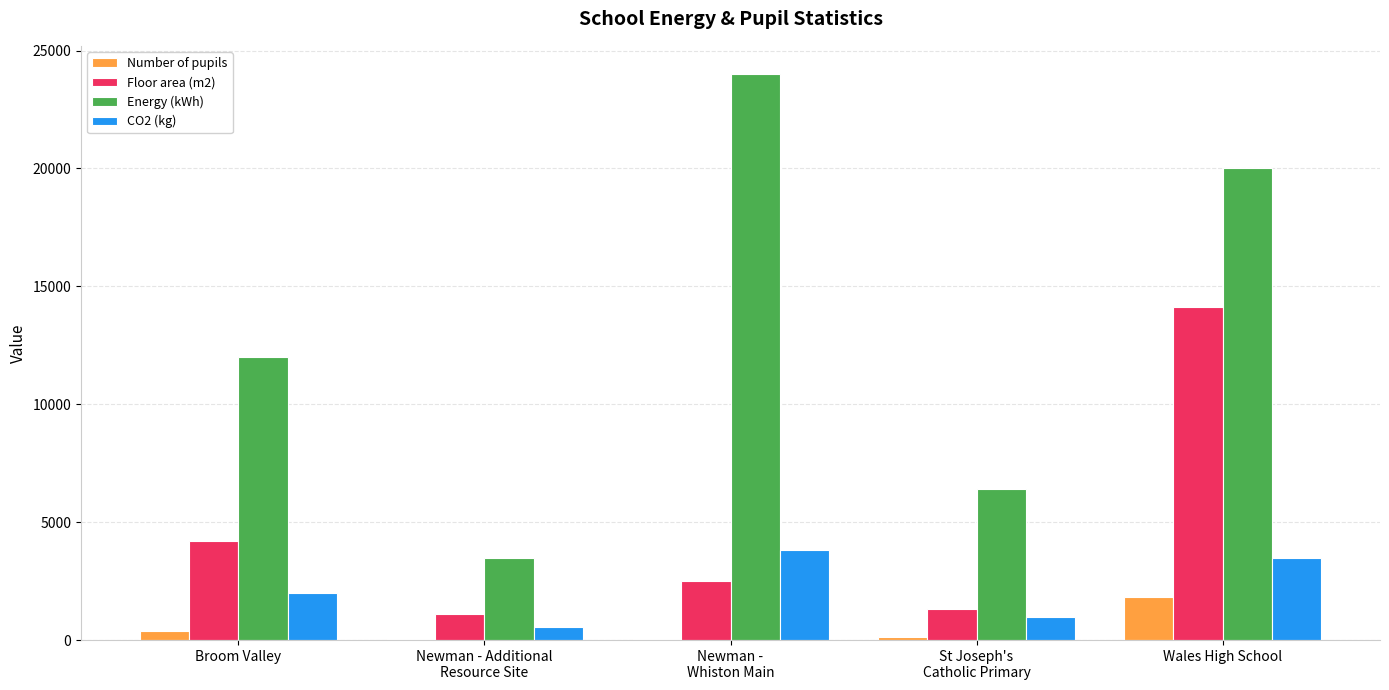

At which category does the chart reach its peak across all series?

Newman -
Whiston Main